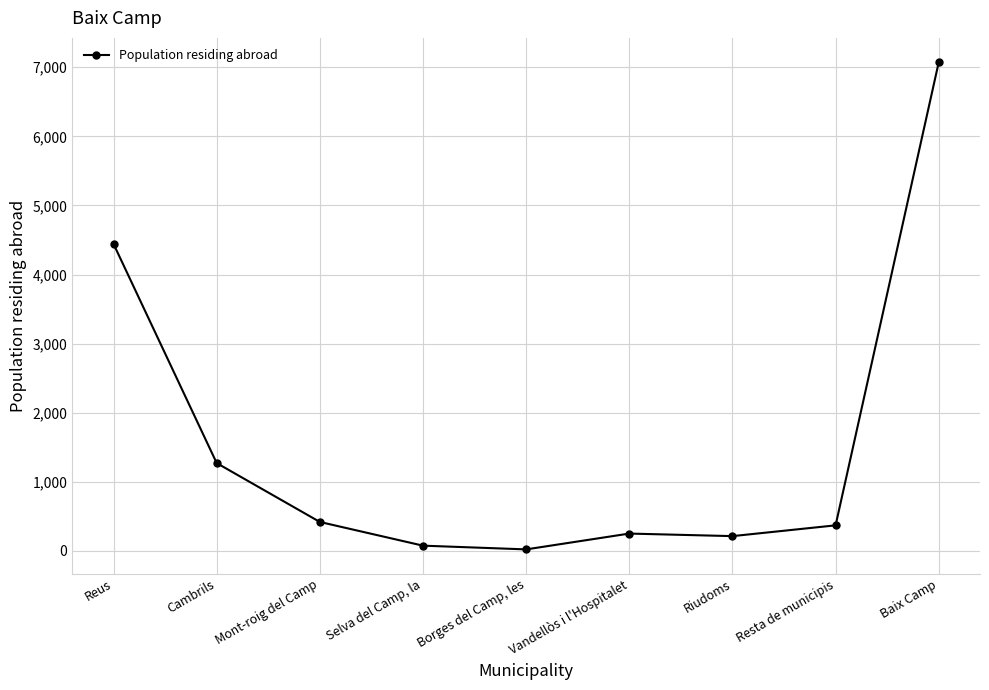

Count the number of data series in this chart.

1